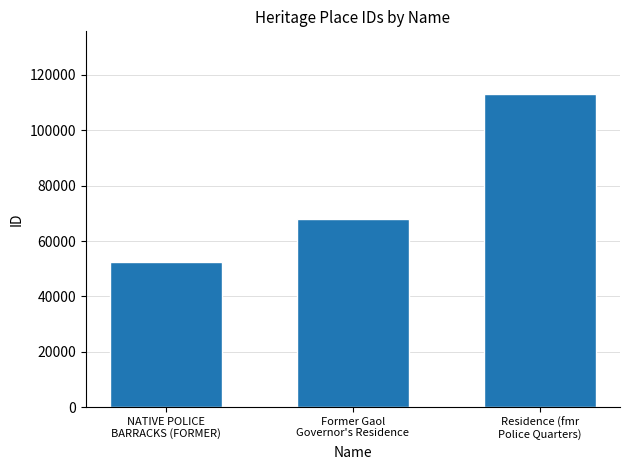

What is the sum of all values?

233716